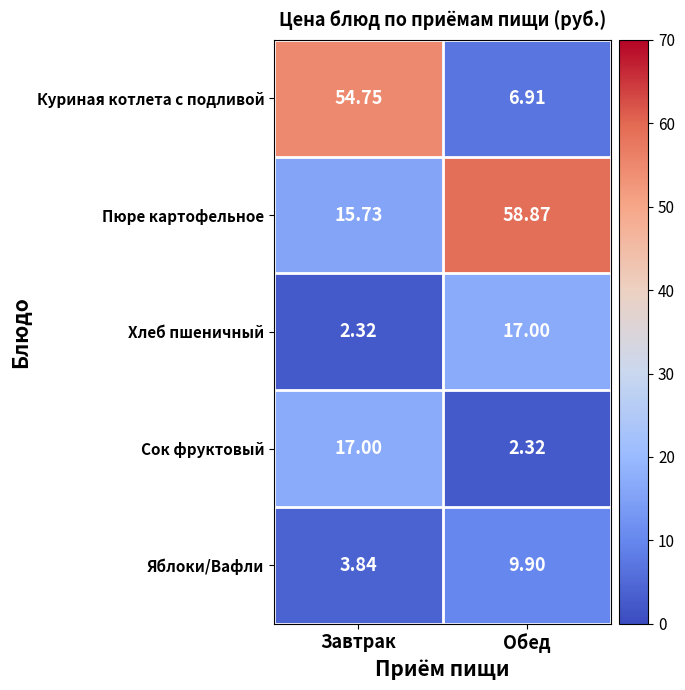

Which series has the largest total across all categories?

Пюре картофельное